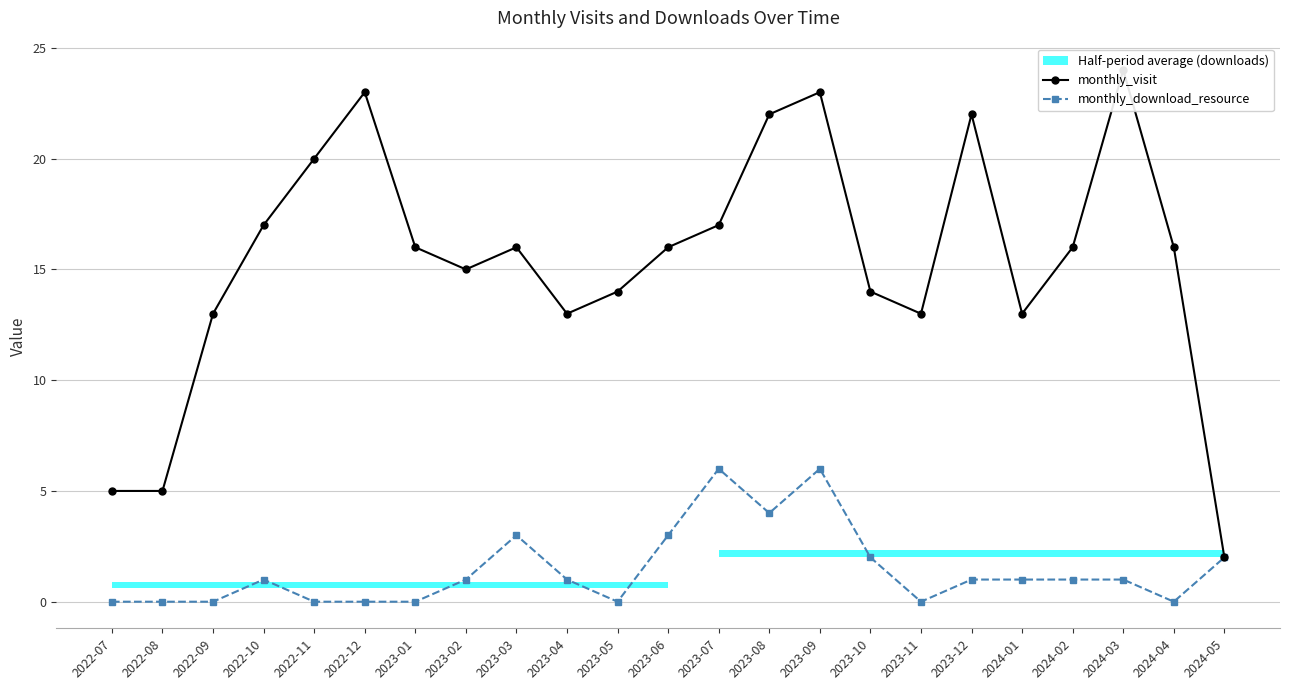

Reading left to right, transcribe all the data shown in this chart.

monthly_visit: 2022-07=5	2022-08=5	2022-09=13	2022-10=17	2022-11=20	2022-12=23	2023-01=16	2023-02=15	2023-03=16	2023-04=13	2023-05=14	2023-06=16	2023-07=17	2023-08=22	2023-09=23	2023-10=14	2023-11=13	2023-12=22	2024-01=13	2024-02=16	2024-03=24	2024-04=16	2024-05=2
monthly_download_resource: 2022-07=0	2022-08=0	2022-09=0	2022-10=1	2022-11=0	2022-12=0	2023-01=0	2023-02=1	2023-03=3	2023-04=1	2023-05=0	2023-06=3	2023-07=6	2023-08=4	2023-09=6	2023-10=2	2023-11=0	2023-12=1	2024-01=1	2024-02=1	2024-03=1	2024-04=0	2024-05=2